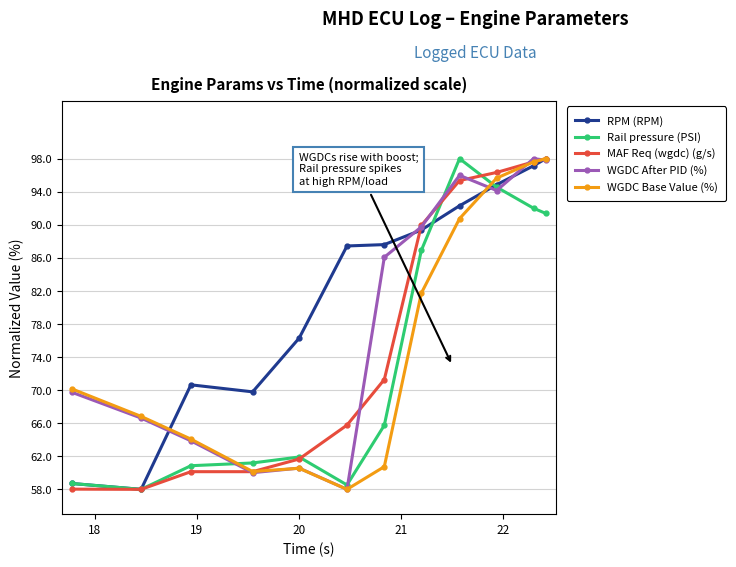

What is the minimum value shown in the chart?

58.0